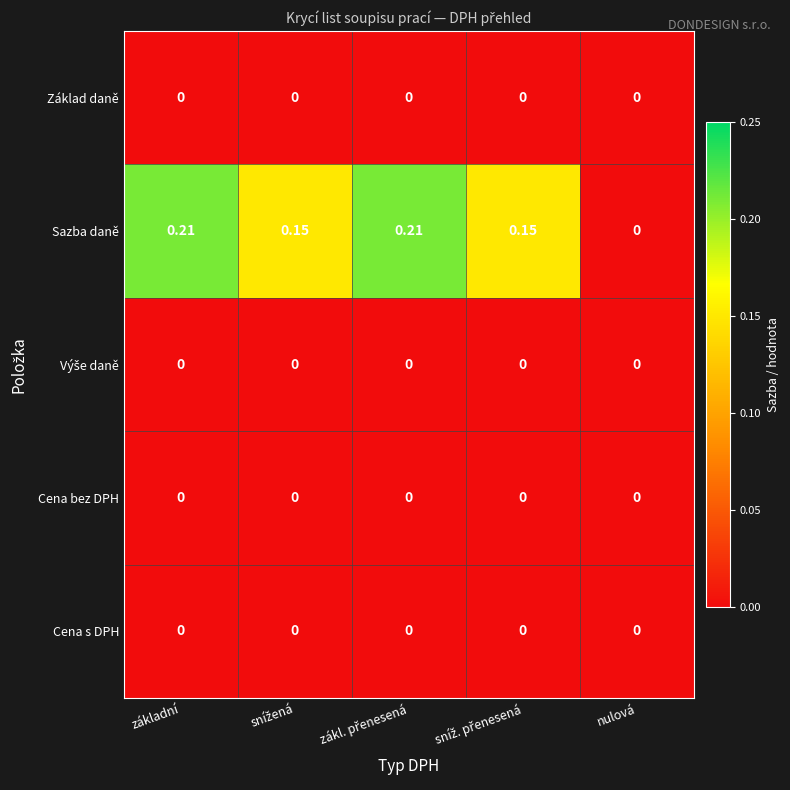

Which series has the largest total across all categories?

Sazba daně